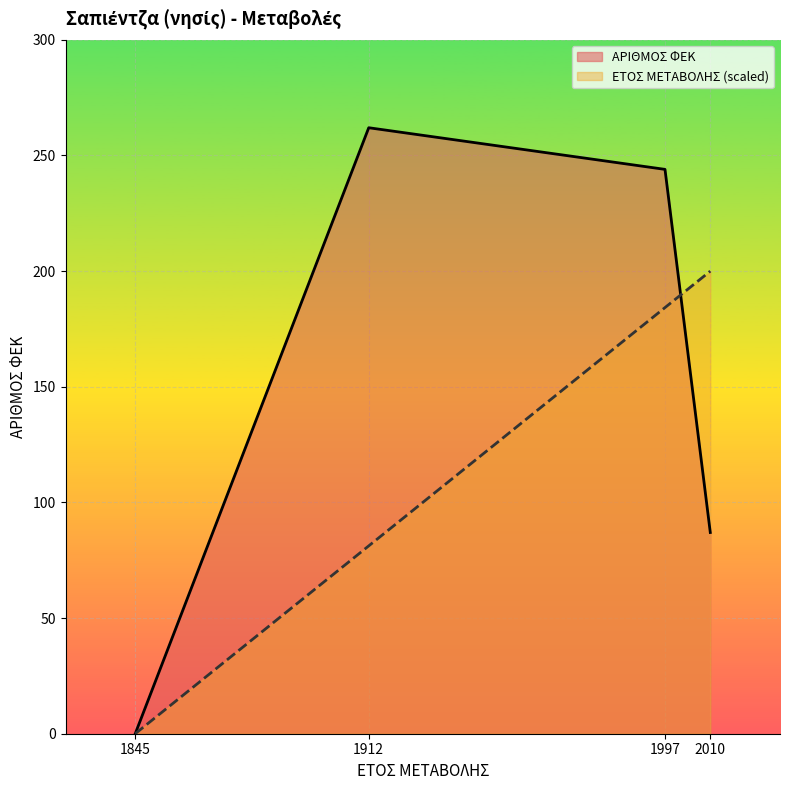

True or false: ΑΡΙΘΜΟΣ ΦΕΚ has more than 1 interior local peaks.

False